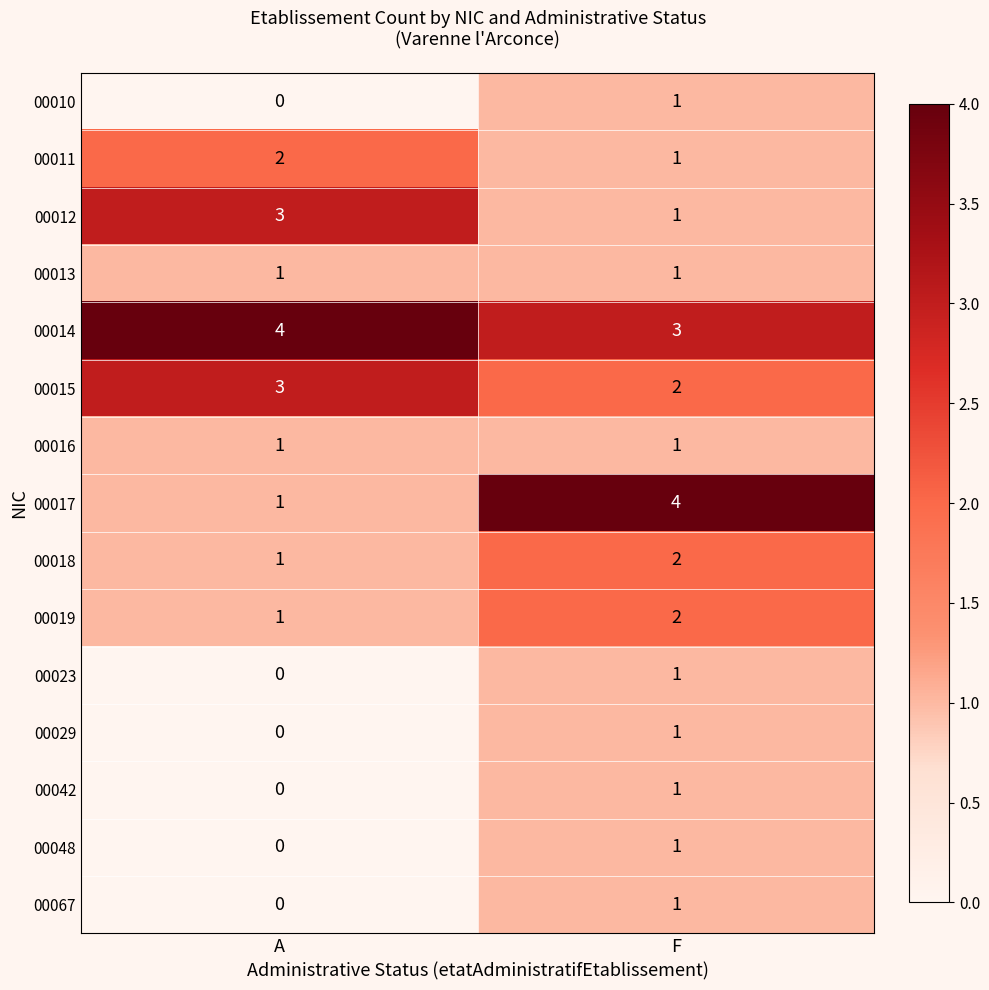

Reading right to left, what are all the values shown in this chart?

00010: F=1	A=0
00011: F=1	A=2
00012: F=1	A=3
00013: F=1	A=1
00014: F=3	A=4
00015: F=2	A=3
00016: F=1	A=1
00017: F=4	A=1
00018: F=2	A=1
00019: F=2	A=1
00023: F=1	A=0
00029: F=1	A=0
00042: F=1	A=0
00048: F=1	A=0
00067: F=1	A=0